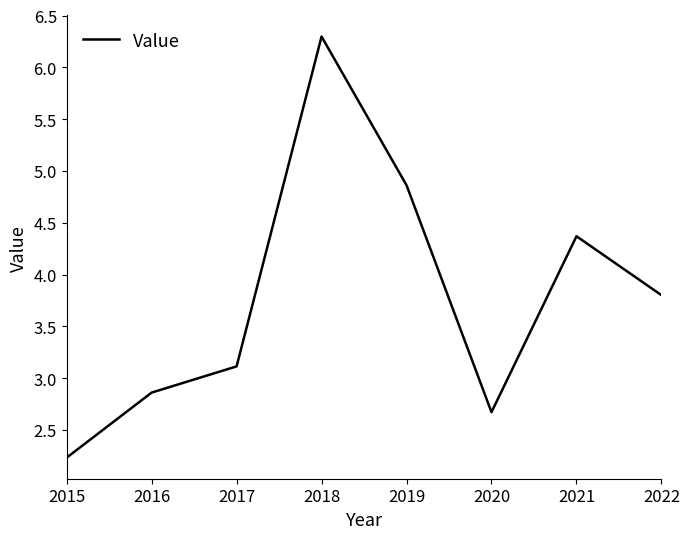

Reading right to left, list all the values displayed in this chart.

2022=3.8	2021=4.4	2020=2.7	2019=4.9	2018=6.3	2017=3.1	2016=2.9	2015=2.2